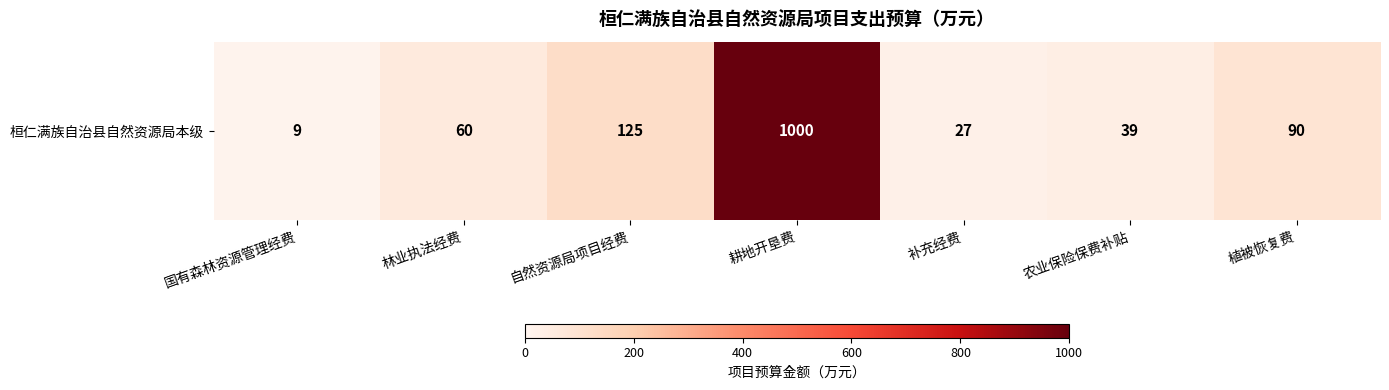

What is the difference between the values at 植被恢复费 and 农业保险保费补贴?

51